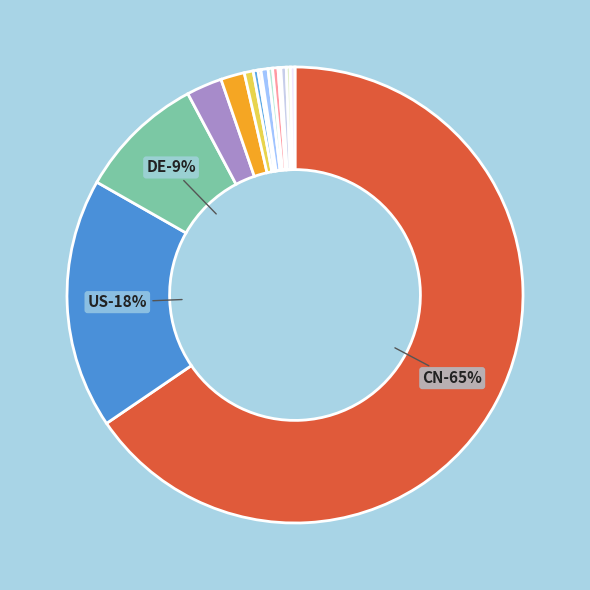

Is the sum of AU and GB greater than half?

No